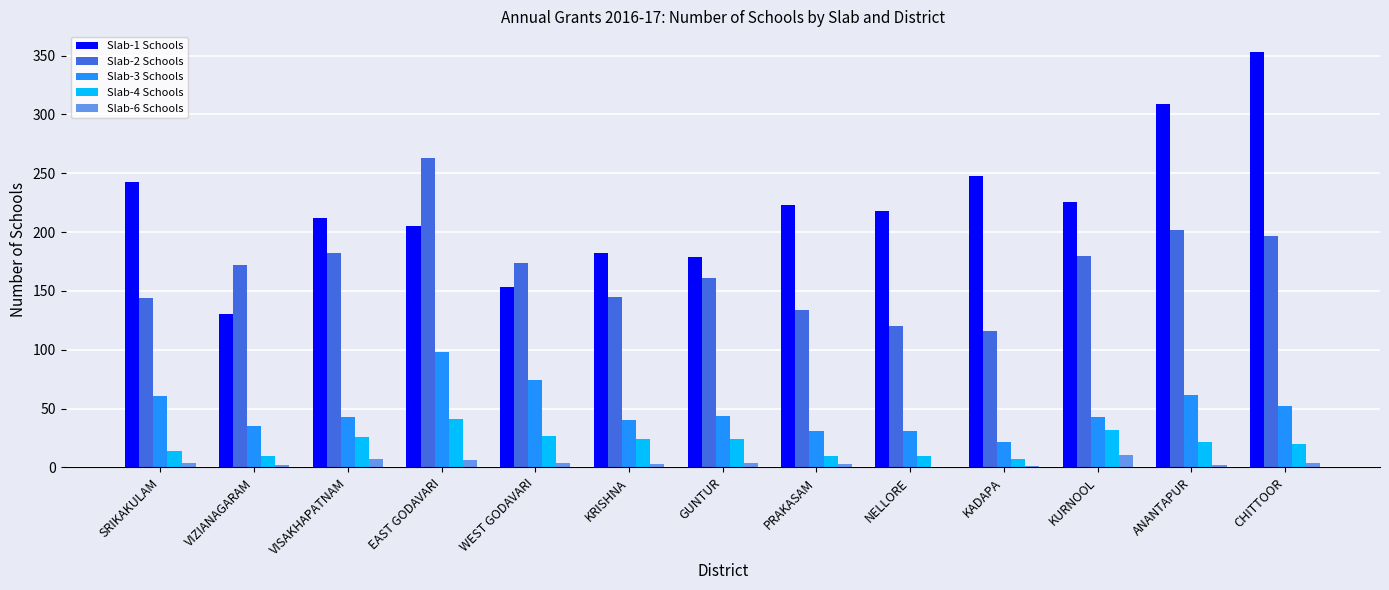

How many data points does each series have?

13